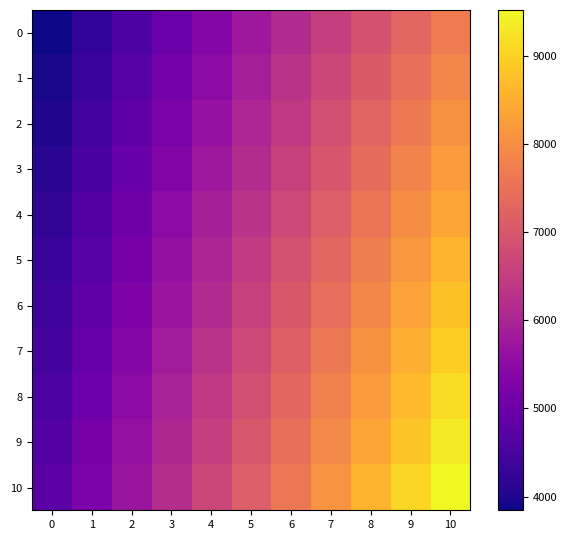

Reading right to left, transcribe all the data shown in this chart.

0: 10=7689.1	9=7304.7	8=6920.2	7=6535.8	6=6151.3	5=5766.9	4=5382.4	3=4997.9	2=4613.5	1=4229.0	0=3844.6
1: 10=7867.0	9=7473.6	8=7080.3	7=6686.9	6=6293.6	5=5900.2	4=5506.9	3=5113.6	2=4720.2	1=4326.9	0=3933.5
2: 10=8046.2	9=7643.9	8=7241.6	7=6839.3	6=6437.0	5=6034.7	4=5632.4	3=5230.1	2=4827.7	1=4425.4	0=4023.1
3: 10=8226.8	9=7815.4	8=7404.1	7=6992.7	6=6581.4	5=6170.1	4=5758.7	3=5347.4	2=4936.1	1=4524.7	0=4113.4
4: 10=8408.5	9=7988.1	8=7567.7	7=7147.3	6=6726.8	5=6306.4	4=5886.0	3=5465.6	2=5045.1	1=4624.7	0=4204.3
5: 10=8591.5	9=8162.0	8=7732.4	7=7302.8	6=6873.2	5=6443.7	4=6014.1	3=5584.5	2=5154.9	1=4725.4	0=4295.8
6: 10=8775.7	9=8336.9	8=7898.1	7=7459.4	6=7020.6	5=6581.8	4=6143.0	3=5704.2	2=5265.4	1=4826.6	0=4387.9
7: 10=8961.0	9=8513.0	8=8064.9	7=7616.9	6=7168.8	5=6720.8	4=6272.7	3=5824.7	2=5376.6	1=4928.6	0=4480.5
8: 10=9147.4	9=8690.0	8=8232.6	7=7775.3	6=7317.9	5=6860.5	4=6403.2	3=5945.8	2=5488.4	1=5031.1	0=4573.7
9: 10=9334.8	9=8868.1	8=8401.3	7=7934.6	6=7467.9	5=7001.1	4=6534.4	3=6067.6	2=5600.9	1=5134.1	0=4667.4
10: 10=9523.2	9=9047.1	8=8570.9	7=8094.8	6=7618.6	5=7142.4	4=6666.3	3=6190.1	2=5713.9	1=5237.8	0=4761.6